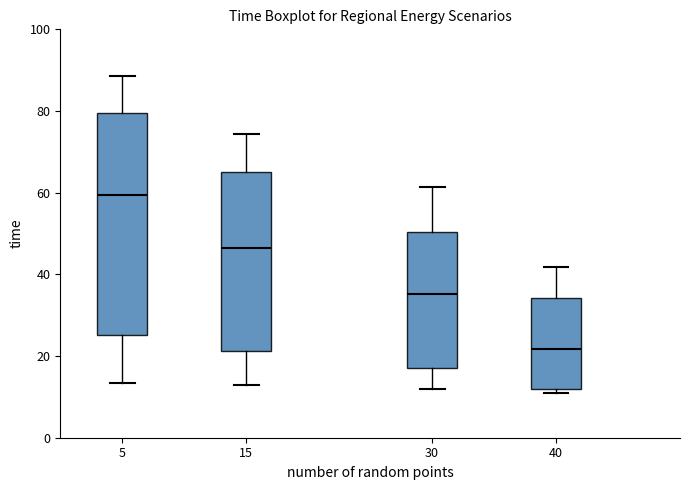

Where does the upper whisker of the box at x = 40 end on the y-axis? The values are not printed on the chart, so give them approximately, as read against the axis.

42